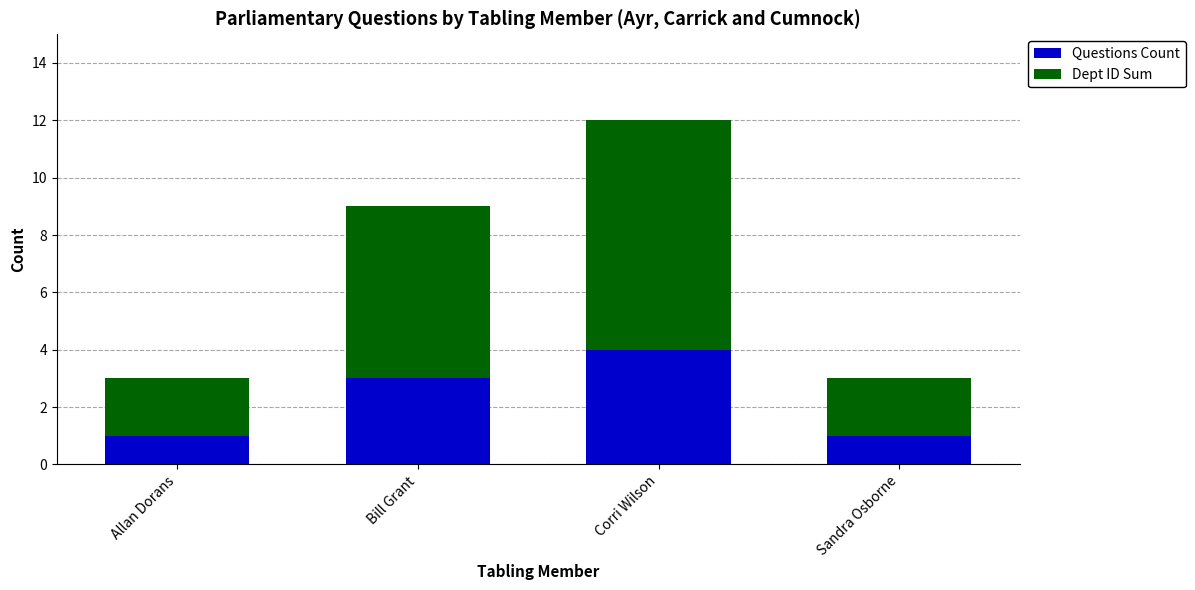

What is the difference between the maximum and minimum values in the Questions Count series?

3